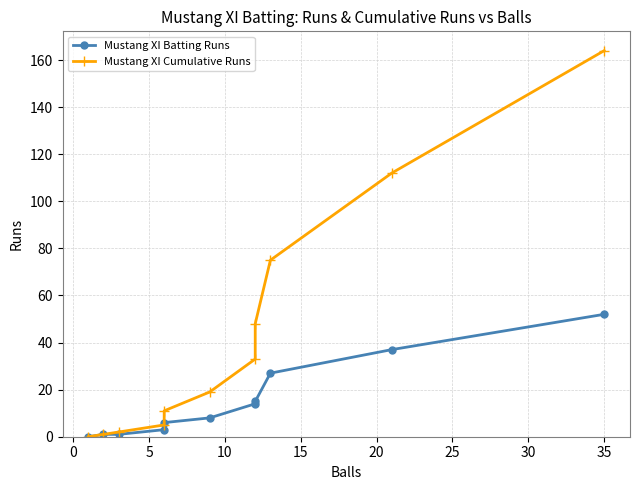

What is the sum of all Mustang XI Batting Runs values?

164